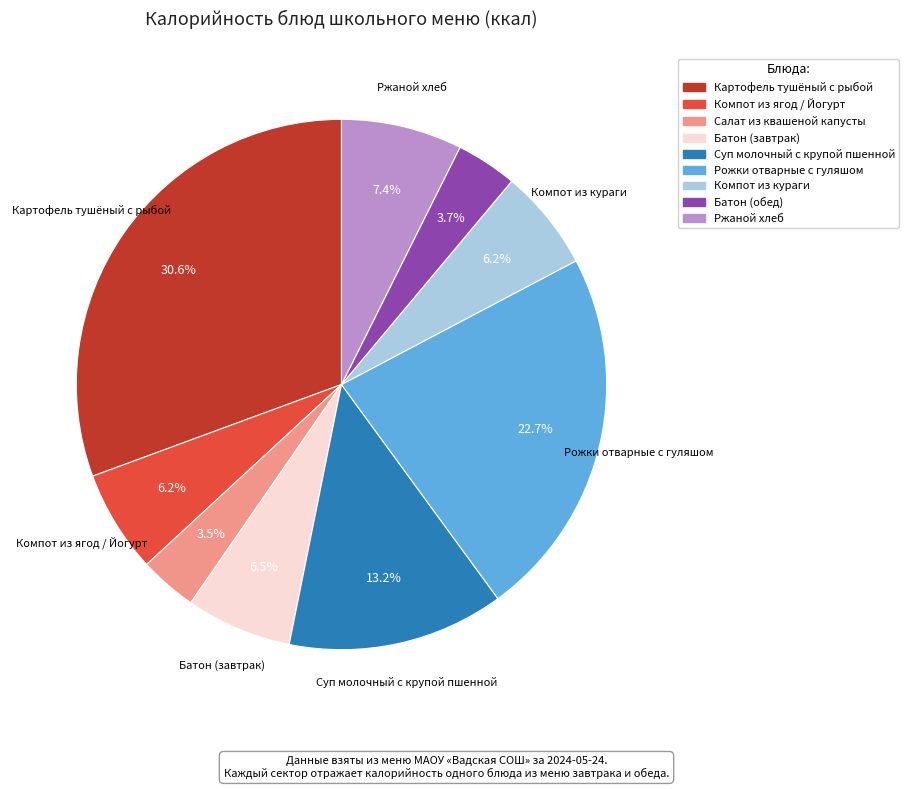

To the nearest percent, what percentage of the pie is Компот из ягод / Йогурт?

6%